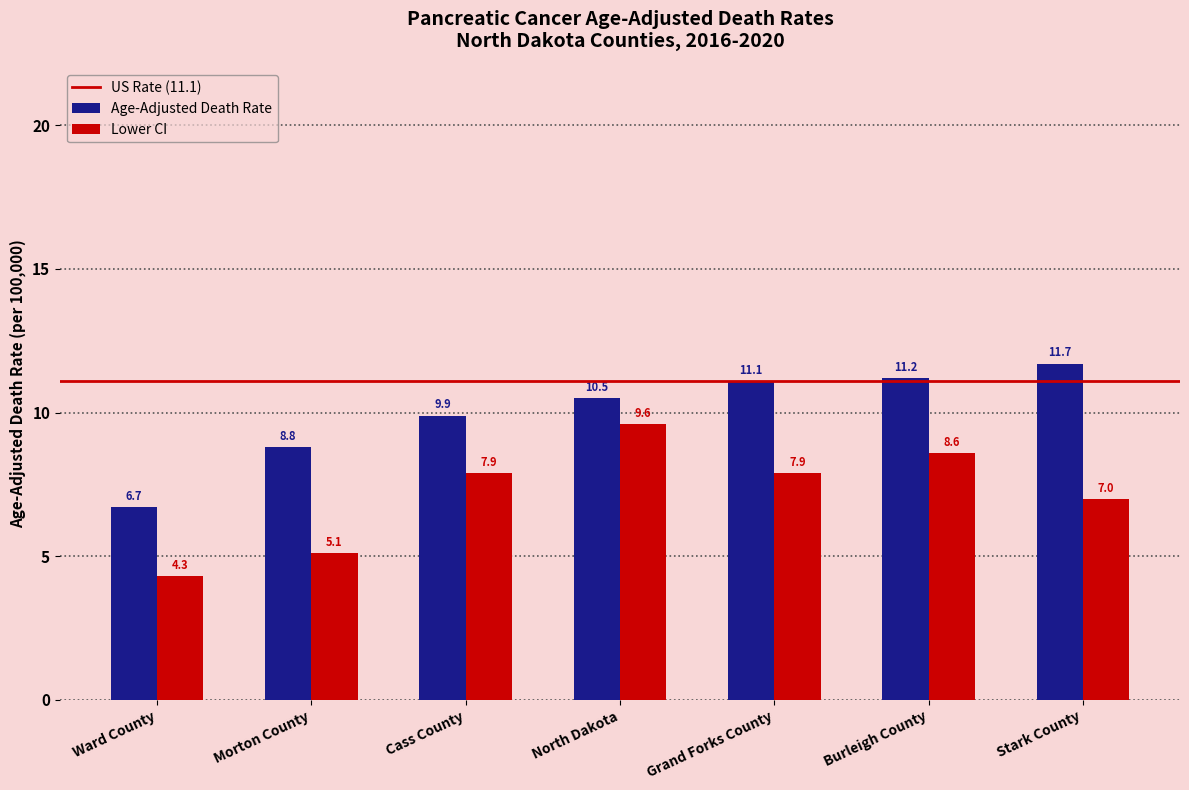

Reading right to left, extract all data points from this chart.

Age-Adjusted Death Rate: Stark County=11.7	Burleigh County=11.2	Grand Forks County=11.1	North Dakota=10.5	Cass County=9.9	Morton County=8.8	Ward County=6.7
Lower CI: Stark County=7.0	Burleigh County=8.6	Grand Forks County=7.9	North Dakota=9.6	Cass County=7.9	Morton County=5.1	Ward County=4.3